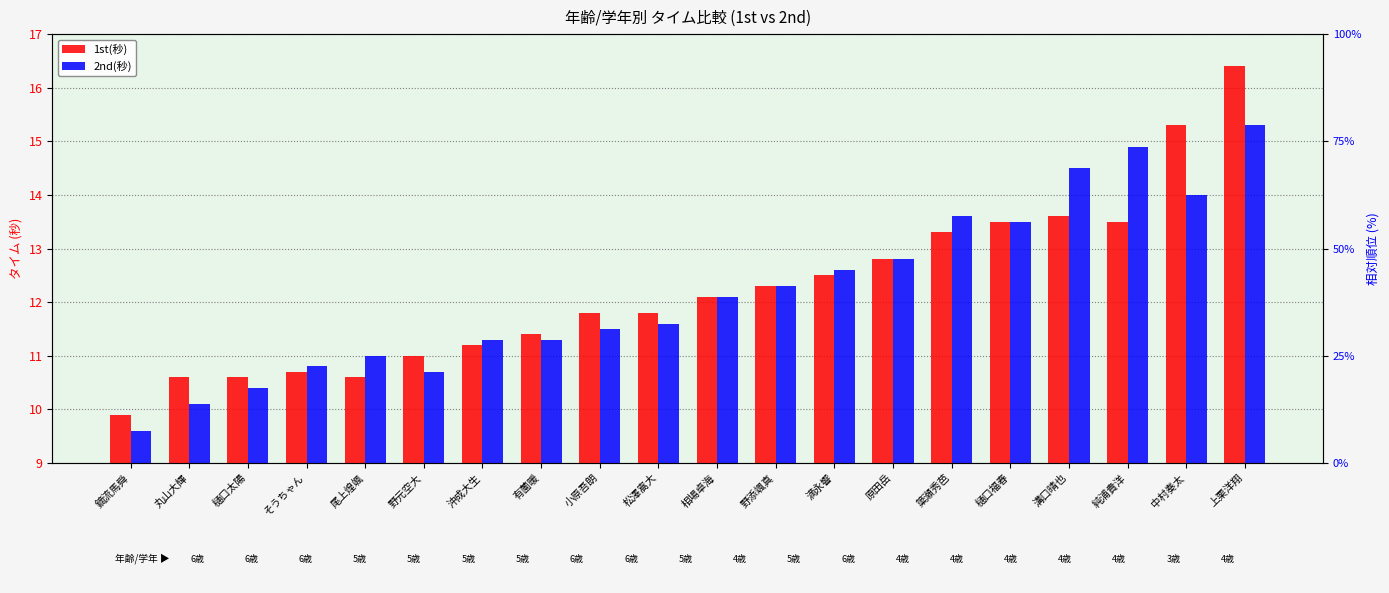

What are all the series names shown in the legend?

1st(秒), 2nd(秒)